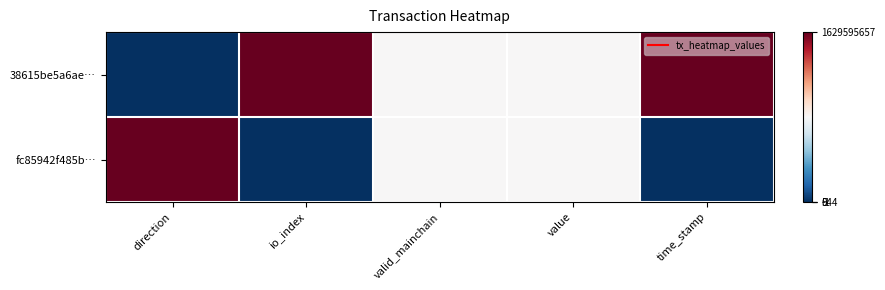

List the series in order of their peak value, lowest first.

38615be5a6ae…, fc85942f485b…